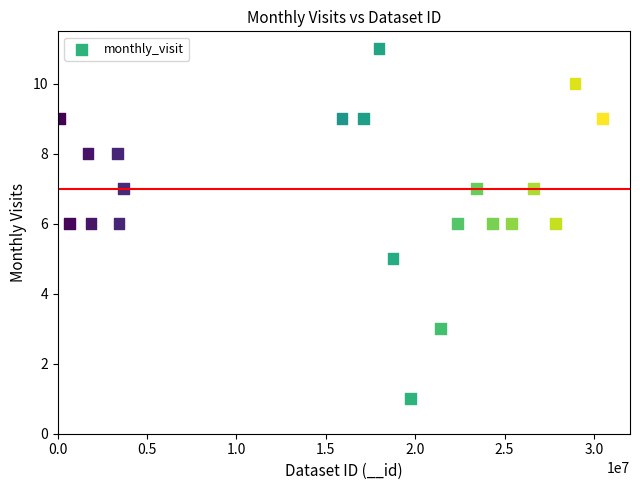

What is the range of Y values (max minus min)?

10